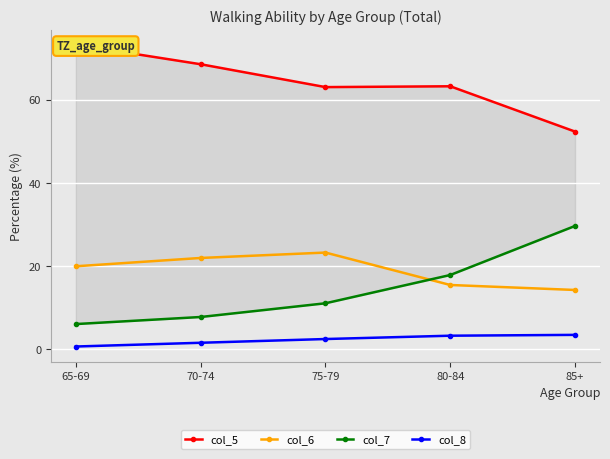

Count the number of categories in the chart.

5